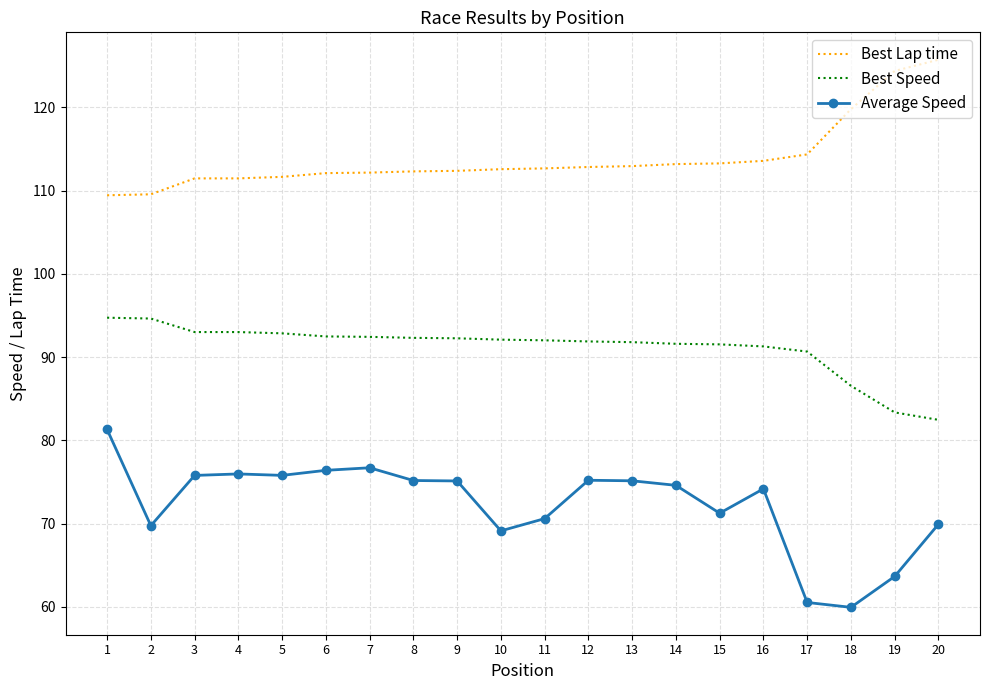

What is the difference between the second highest and second lowest values in the Average Speed series?

16.2